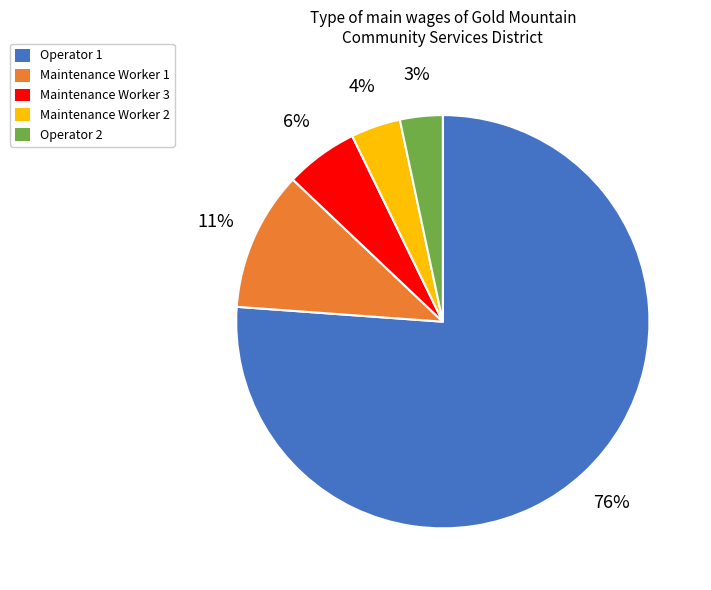

To the nearest percent, what portion does Operator 2 represent?

3%